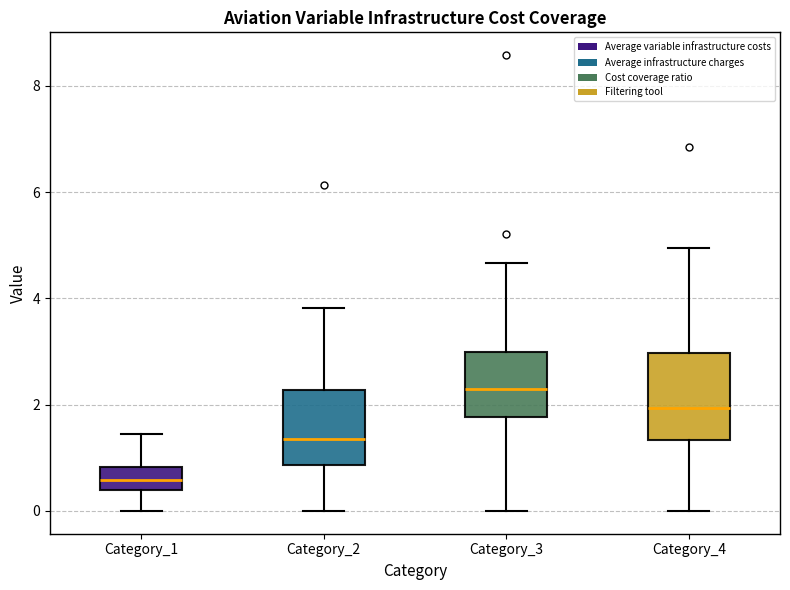

Reading left to right, read every box against the y-axis: the position of its median line, the range the box covers, and the ends of its whiskers. The values are not printed on the chart, so give them approximately, as read against the axis.

Category_1: median 0.6, box 0.4 to 0.8, whiskers 0.0 to 1.4
Category_2: median 1.4, box 0.8 to 2.2, whiskers 0.0 to 3.8
Category_3: median 2.2, box 1.8 to 3.0, whiskers 0.0 to 4.6
Category_4: median 2.0, box 1.4 to 3.0, whiskers 0.0 to 5.0